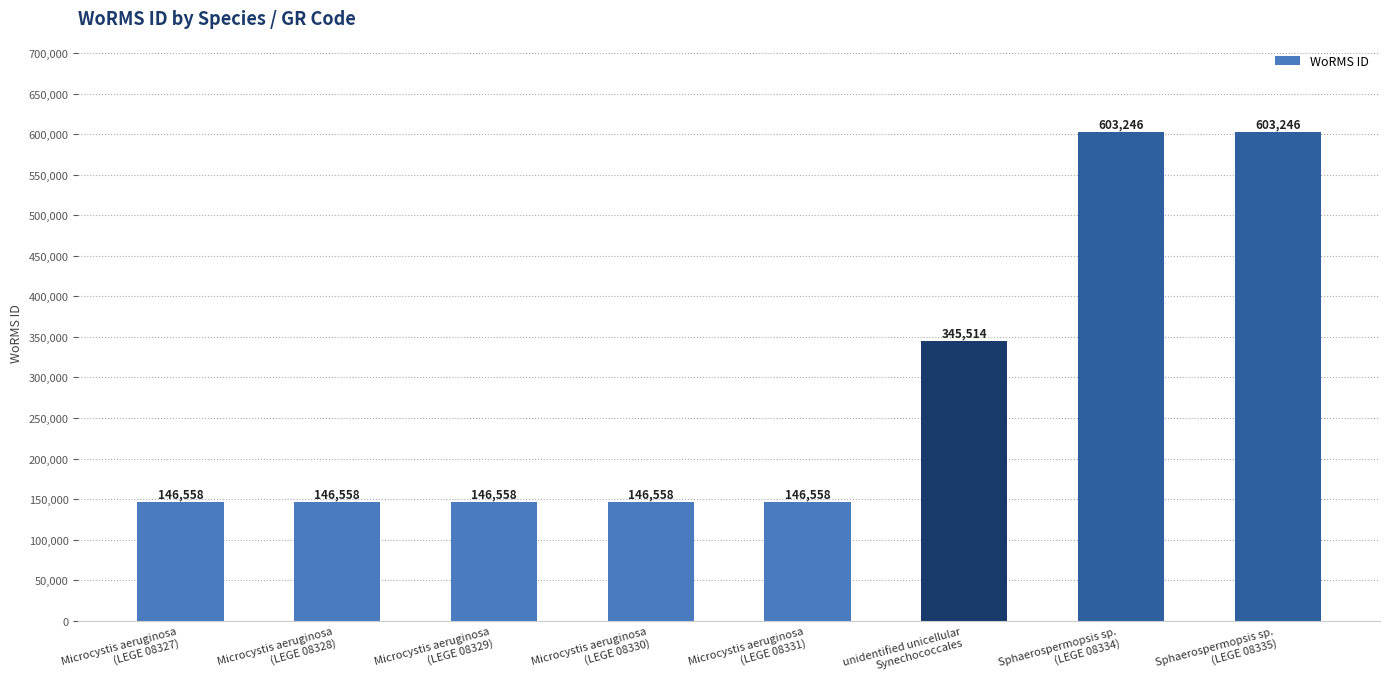

What is the smallest value displayed?

146558